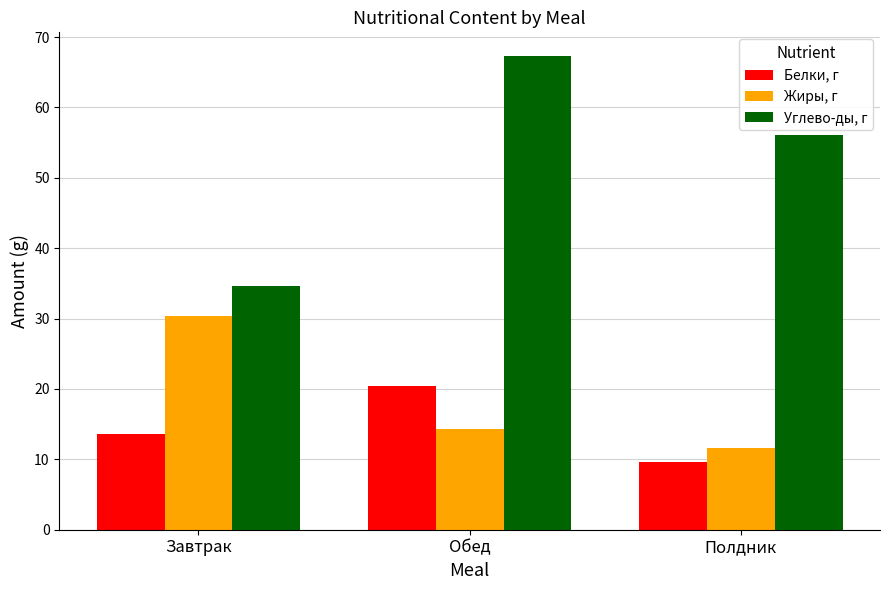

What position from the left is Завтрак?

1